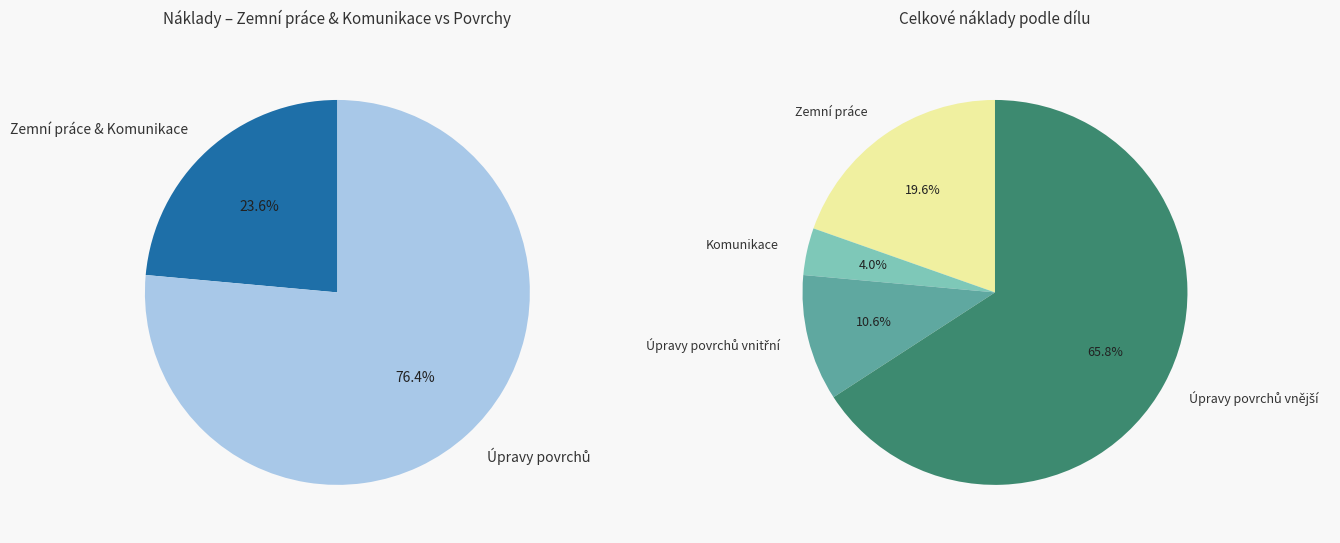

Does any single category account for the majority?

Yes